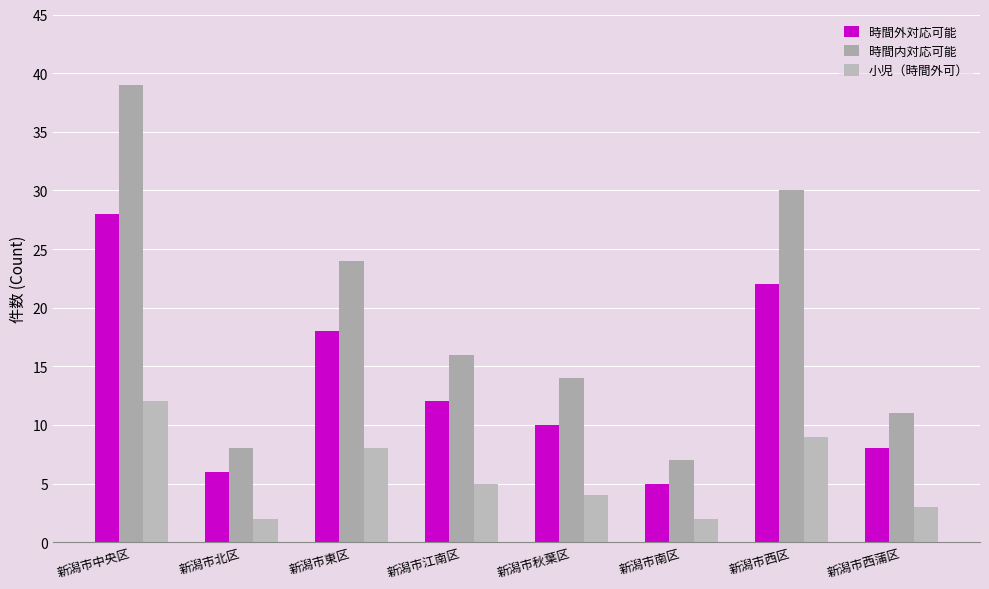

Reading left to right, list all the values displayed in this chart.

時間外対応可能: 新潟市中央区=28	新潟市北区=6	新潟市東区=18	新潟市江南区=12	新潟市秋葉区=10	新潟市南区=5	新潟市西区=22	新潟市西蒲区=8
時間内対応可能: 新潟市中央区=39	新潟市北区=8	新潟市東区=24	新潟市江南区=16	新潟市秋葉区=14	新潟市南区=7	新潟市西区=30	新潟市西蒲区=11
小児（時間外可）: 新潟市中央区=12	新潟市北区=2	新潟市東区=8	新潟市江南区=5	新潟市秋葉区=4	新潟市南区=2	新潟市西区=9	新潟市西蒲区=3